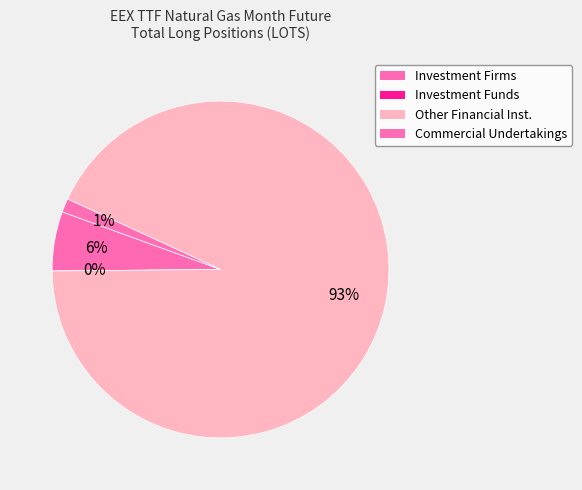

What percentage is the Investment Firms or credit institutions slice, to the nearest percent?

6%